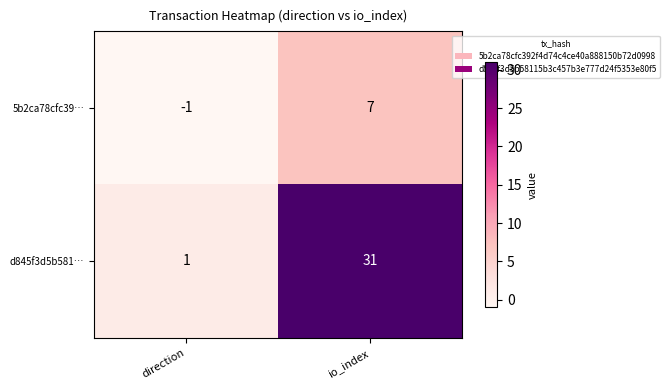

At how many categories does at least one series exceed 24?

1